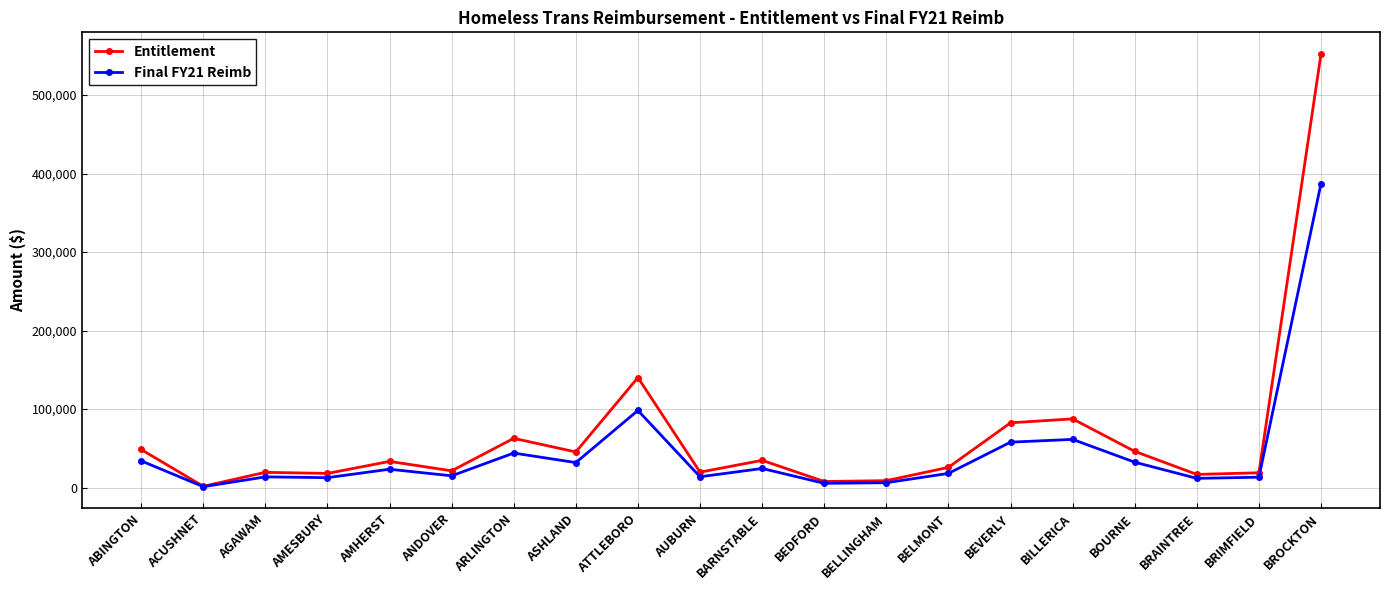

At which category does Entitlement reach its first local valley?

ACUSHNET